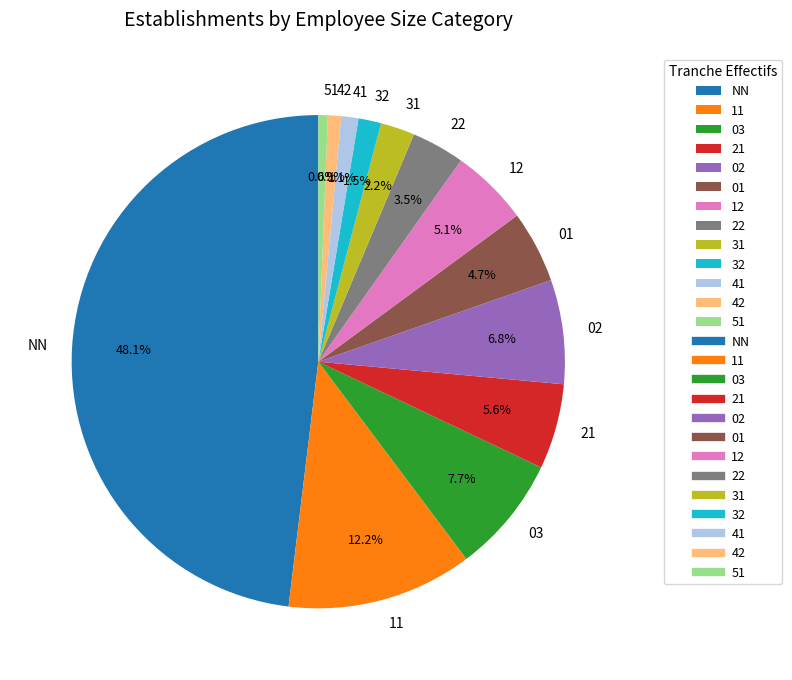

Between 42 and 12, which is larger?

12